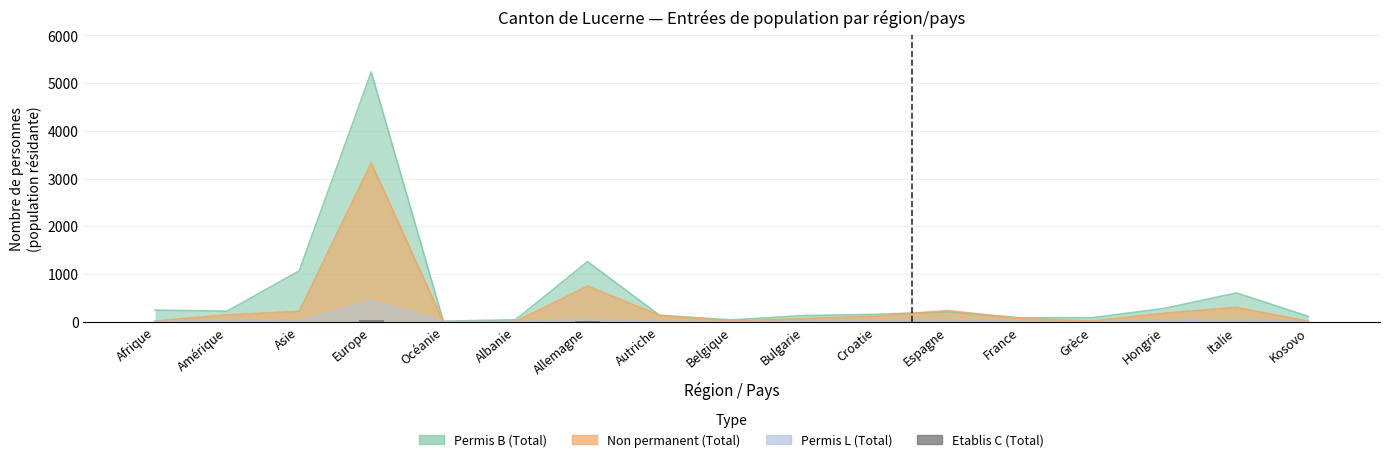

What is the label of the 4th bar from the right?

Grèce